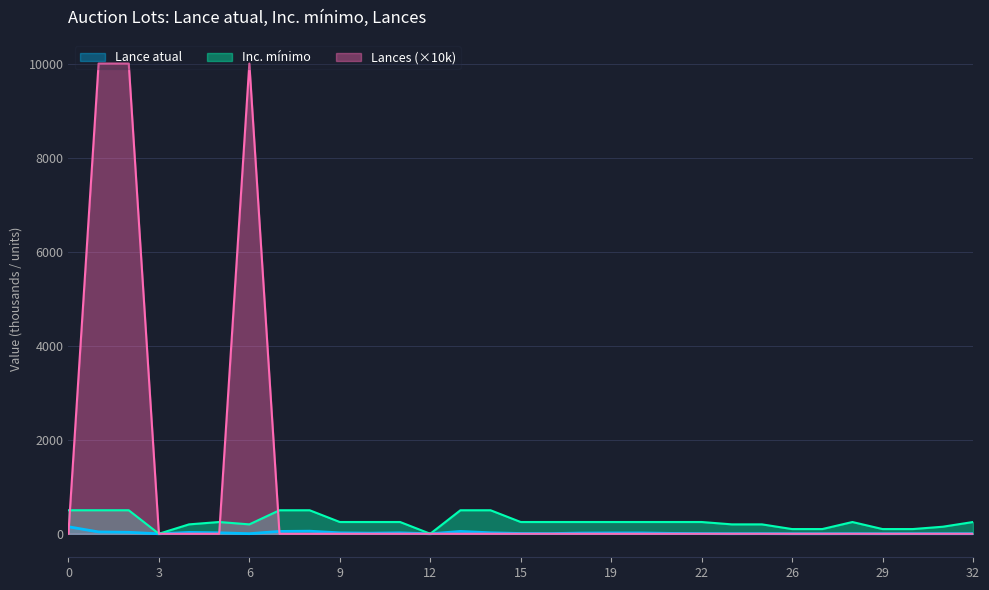

Reading left to right, what are all the values shown in this chart?

Lance atual: 149.0	39.0	31.0	0.0	29.0	21.0	2.1	50.0	55.0	20.0	13.0	20.0	0.0	50.0	21.0	5.8	4.0	15.0	18.0	18.0	8.0	3.5	1.5	2.5	0.5	0.4	1.5	0.4	1.6	1.2	1.2
Inc. mínimo: 500.0	500.0	500.0	0.1	200.0	250.0	200.0	500.0	500.0	250.0	250.0	250.0	0.2	500.0	500.0	250.0	250.0	250.0	250.0	250.0	250.0	250.0	200.0	200.0	100.0	100.0	250.0	100.0	100.0	150.0	250.0
Lances: 0.0	10000.0	10000.0	0.0	0.0	0.0	10000.0	0.0	0.0	0.0	0.0	0.0	0.0	0.0	0.0	0.0	0.0	0.0	0.0	0.0	0.0	0.0	0.0	0.0	0.0	0.0	0.0	0.0	0.0	0.0	0.0